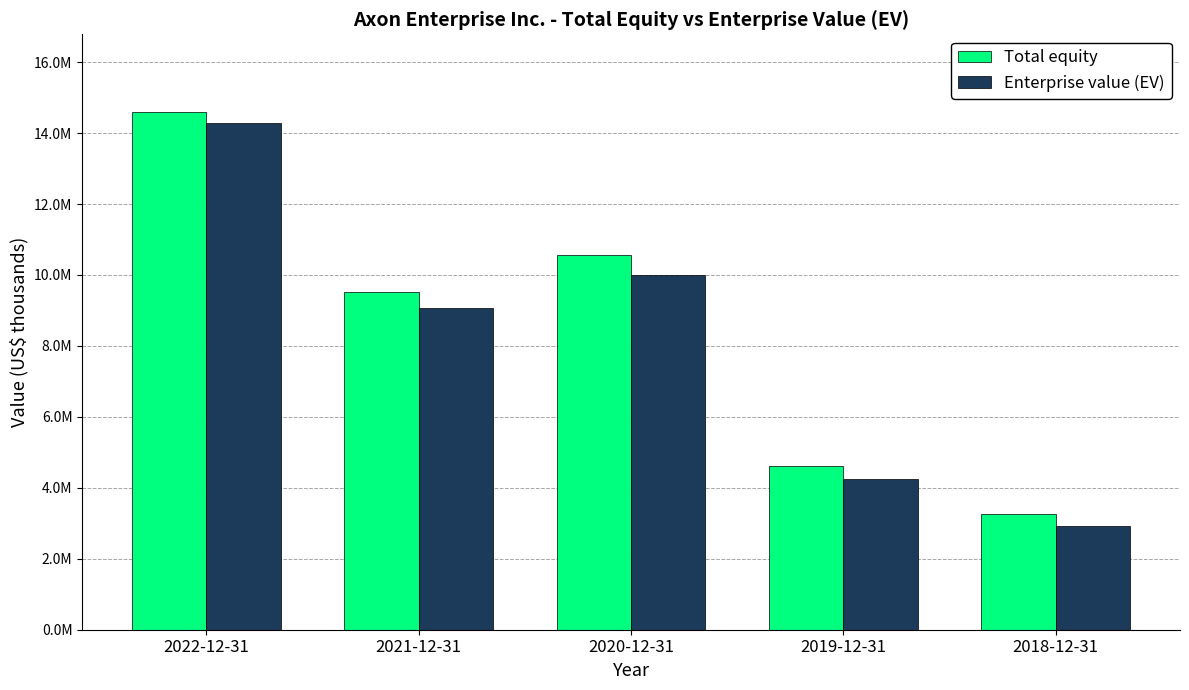

What is the spread (max minus min) of values at 2019-12-31?

350784